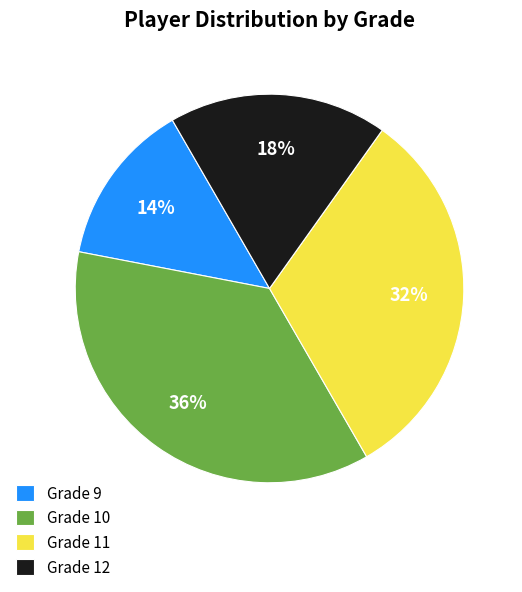

Which category has the smallest portion of the pie?

Grade 9